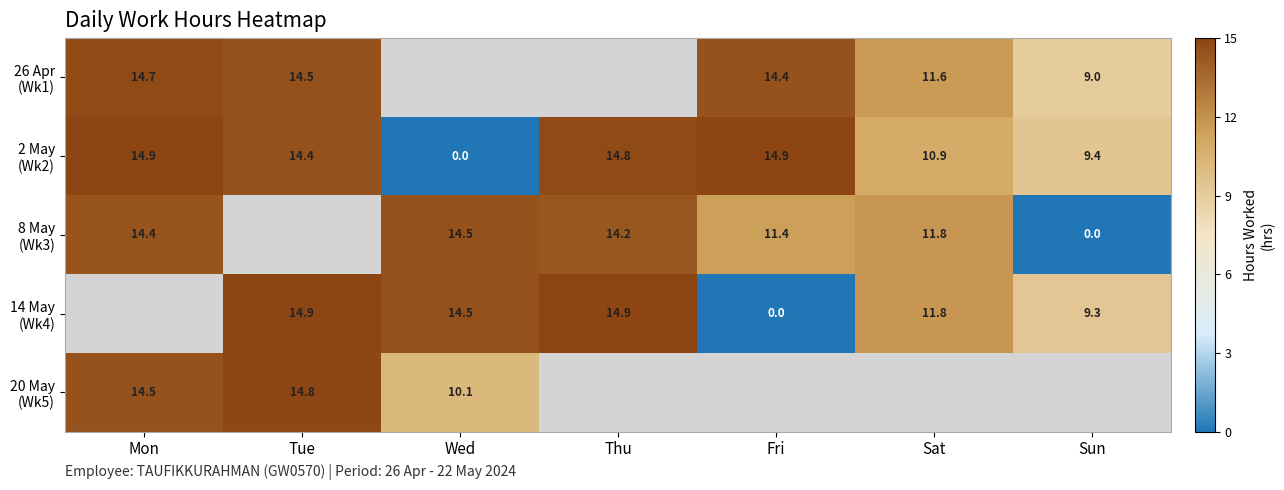

Is it true that 14 May (Wk4) equals 14.9 at Tue?

True